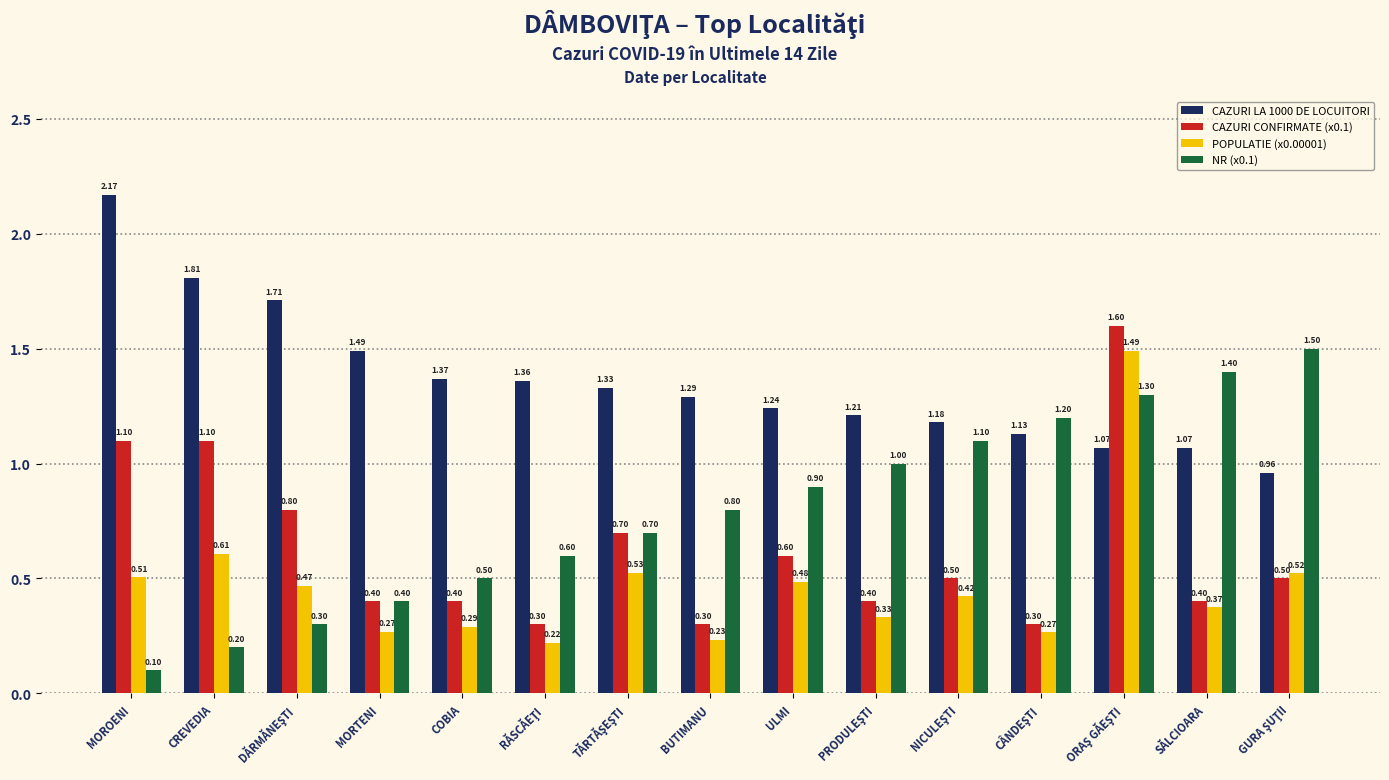

At which label does CAZURI LA 1000 DE LOCUITORI first exceed 1?

MOROENI